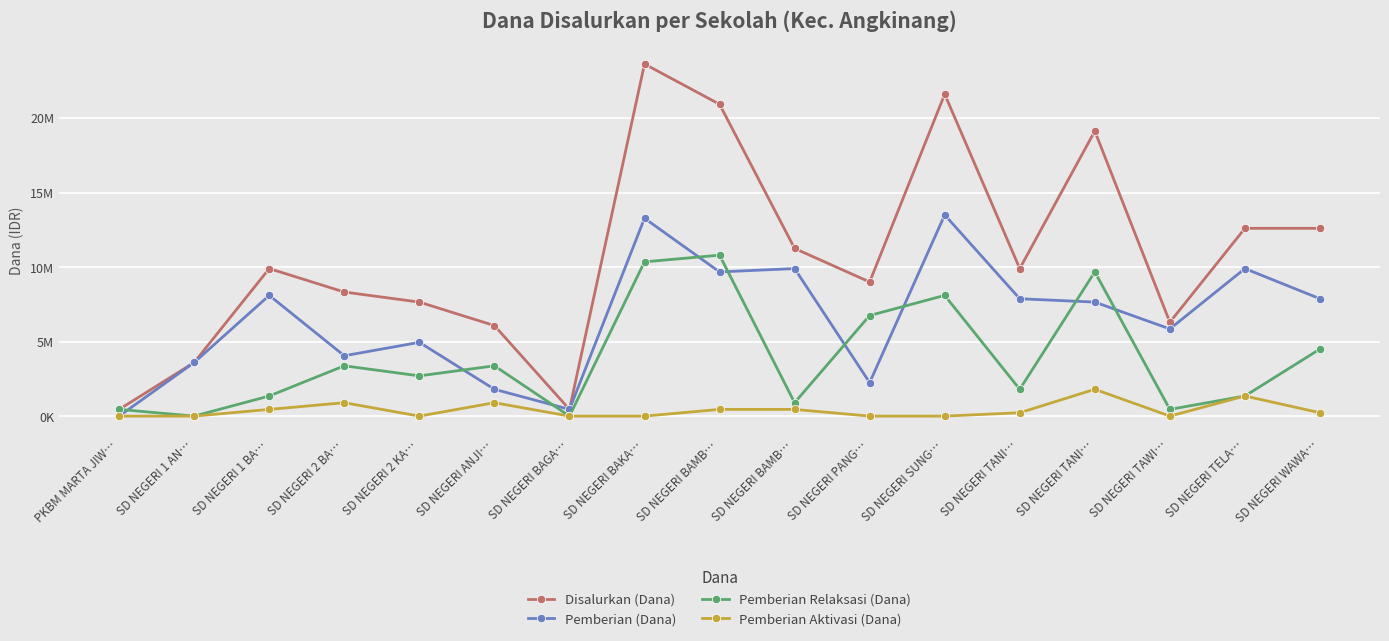

What are all the series names shown in the legend?

Disalurkan (Dana), Pemberian (Dana), Pemberian Relaksasi (Dana), Pemberian Aktivasi (Dana)